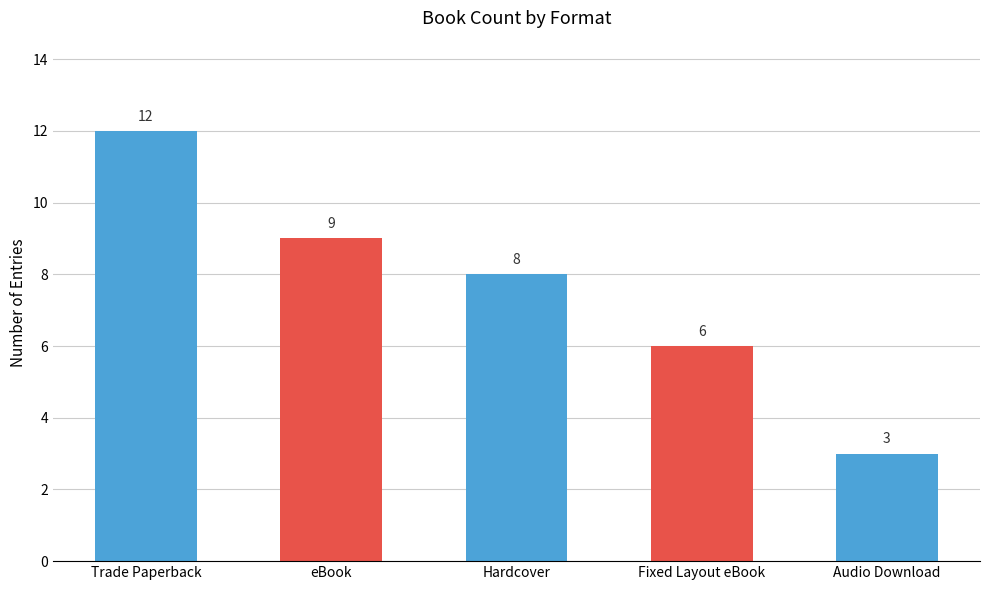

How many series are shown in this chart?

1